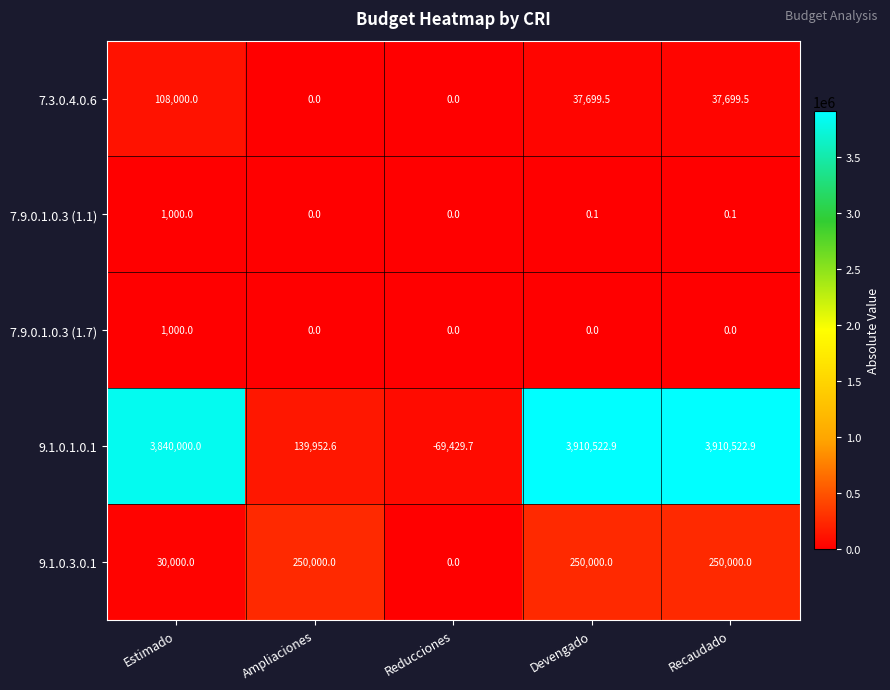

Which series has the widest spread of values?

9.1.0.1.0.1